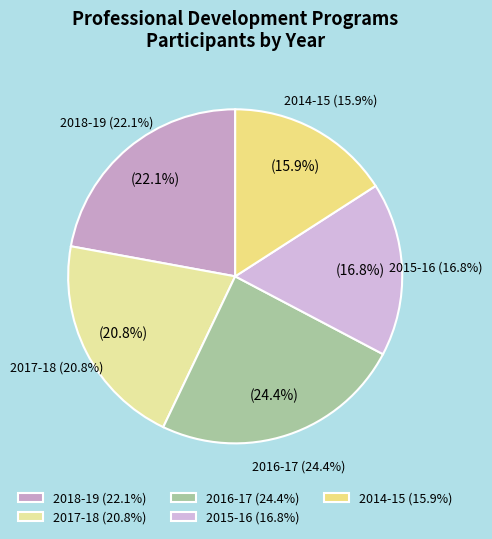

Is there any slice that represents more than half of the pie?

No